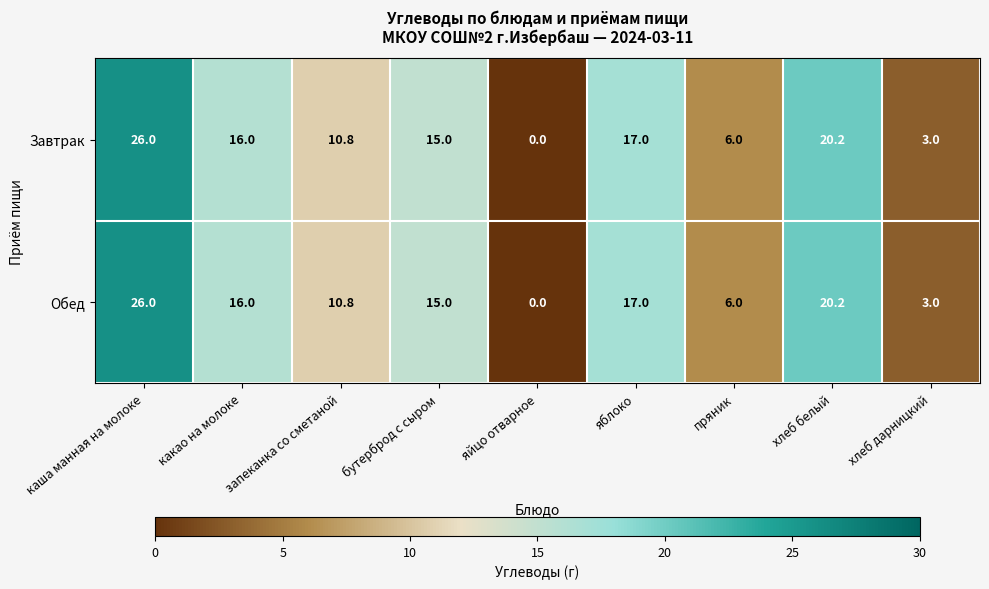

What is the difference between the Завтрак values at бутерброд с сыром and какао на молоке?

1.0